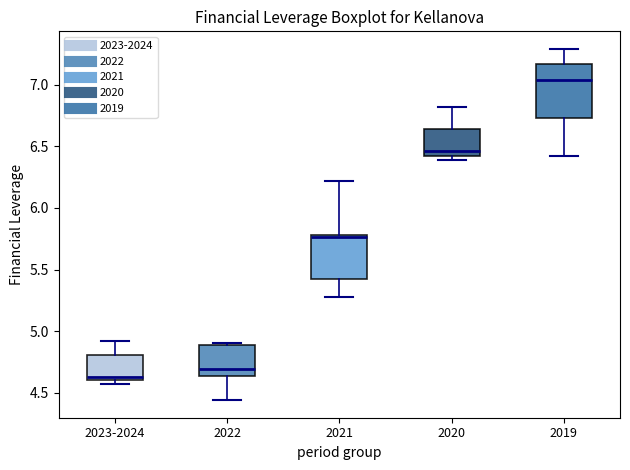

Reading left to right, read every box against the y-axis: the position of its median line, the range the box covers, and the ends of its whiskers. The values are not printed on the chart, so give them approximately, as read against the axis.

2023-2024: median 4.65, box 4.60 to 4.80, whiskers 4.55 to 4.90
2022: median 4.70, box 4.65 to 4.90, whiskers 4.45 to 4.90
2021: median 5.75, box 5.40 to 5.80, whiskers 5.30 to 6.20
2020: median 6.45 (just above the box's lower edge), box 6.45 to 6.65, whiskers 6.40 to 6.80
2019: median 7.05, box 6.75 to 7.15, whiskers 6.40 to 7.30